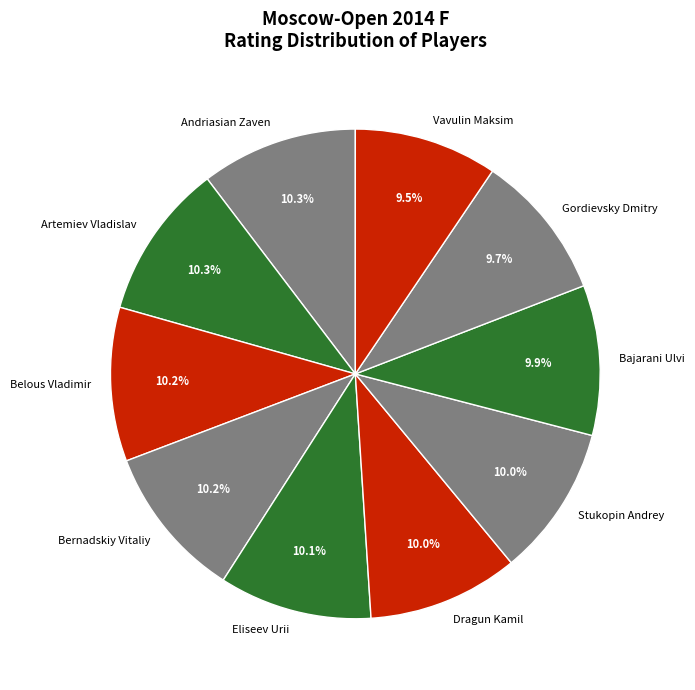

What percentage is the Andriasian Zaven slice, to the nearest percent?

10%